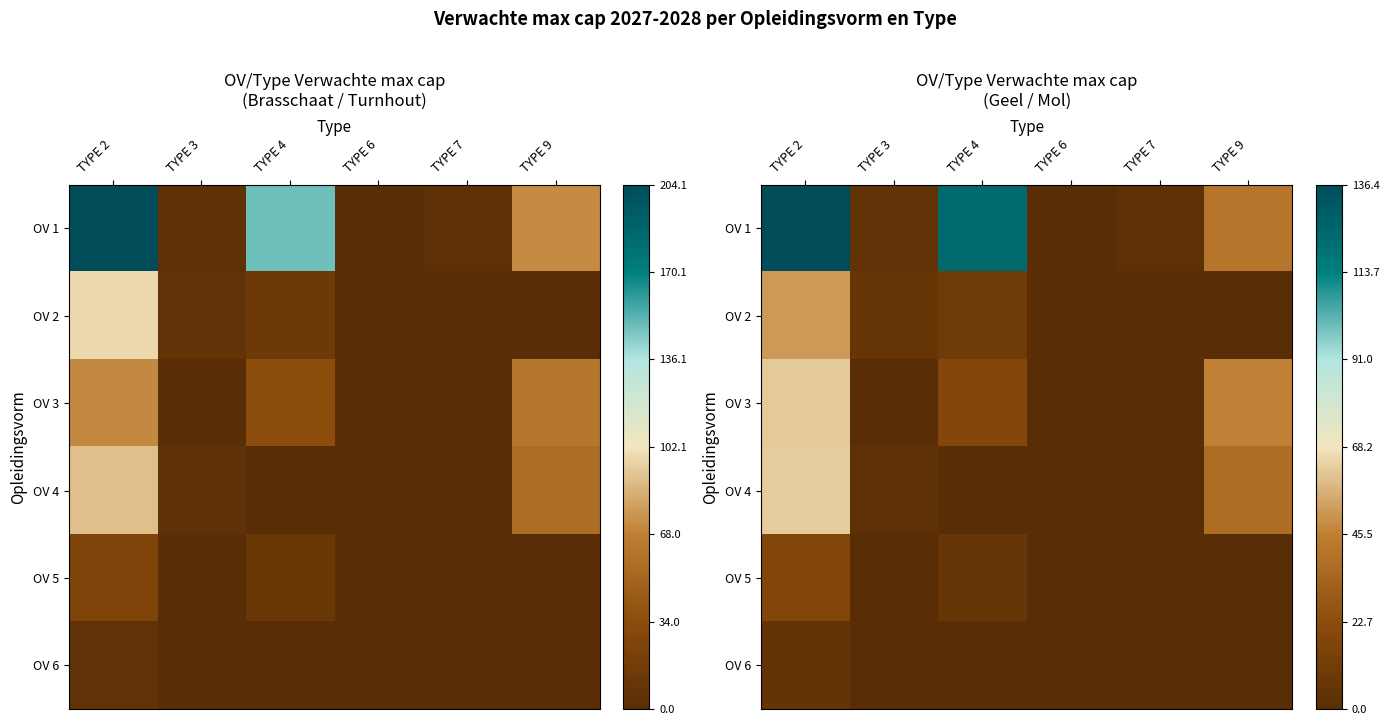

At which category is the sum across all series the highest?

TYPE 2